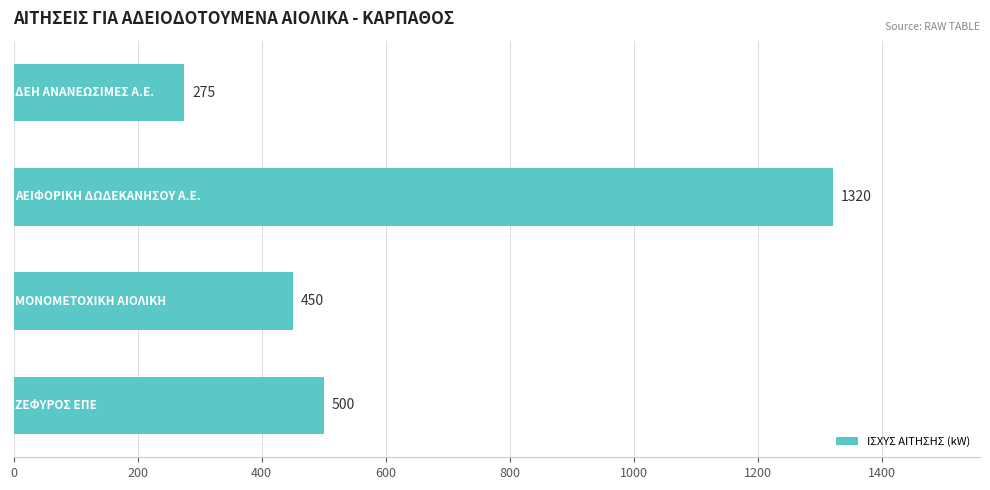

What is the minimum value shown in the chart?

275